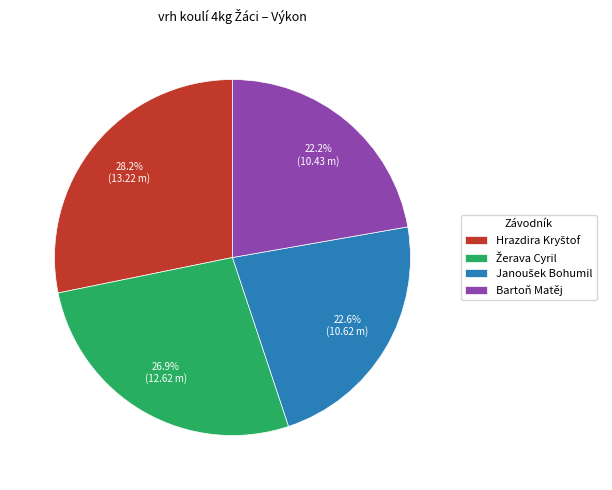

What portion of the pie excludes Bartoň Matěj?

77.8%